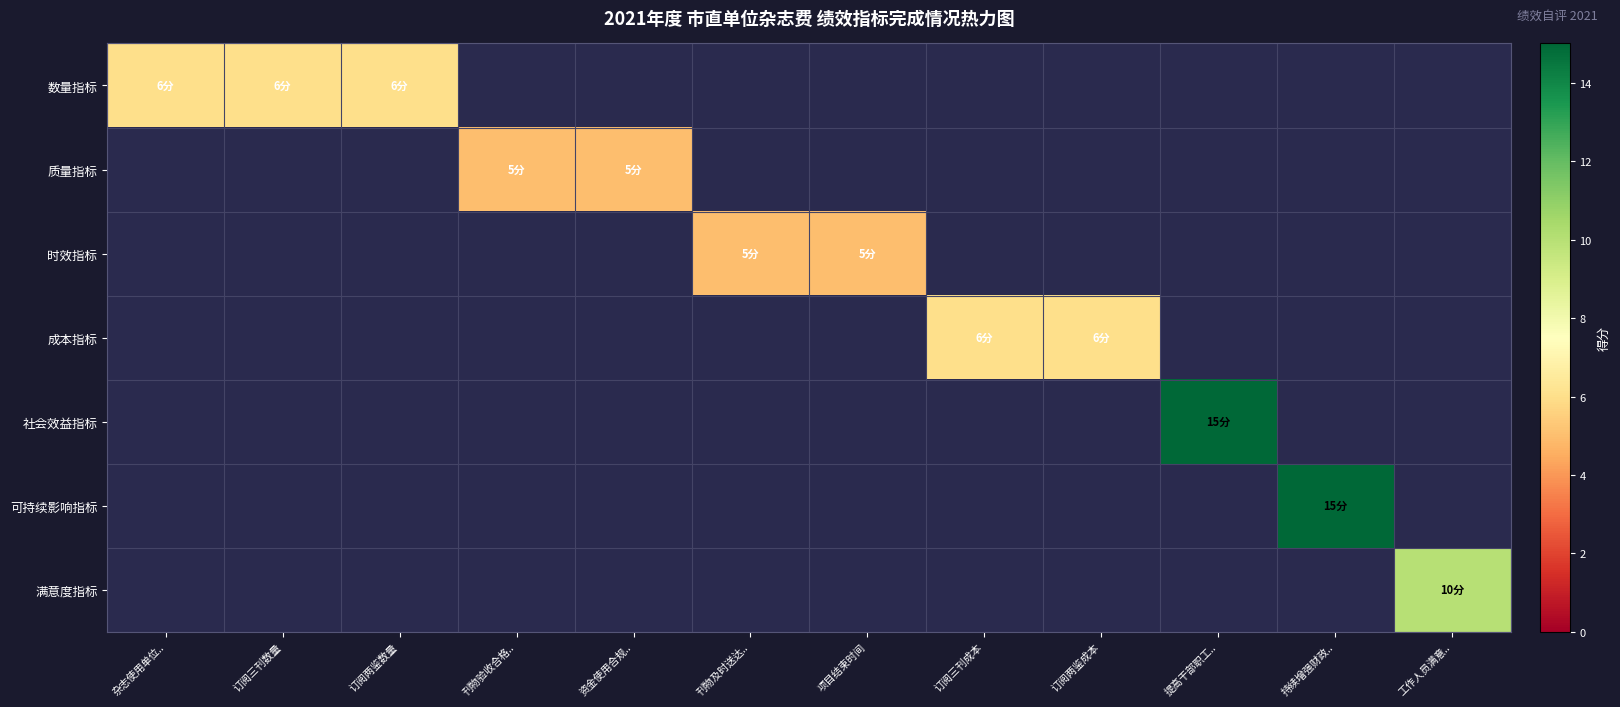

Is the value of 社会效益指标 at 项目结束时间 greater than the value of 质量指标 at 持续增强财政..?

No